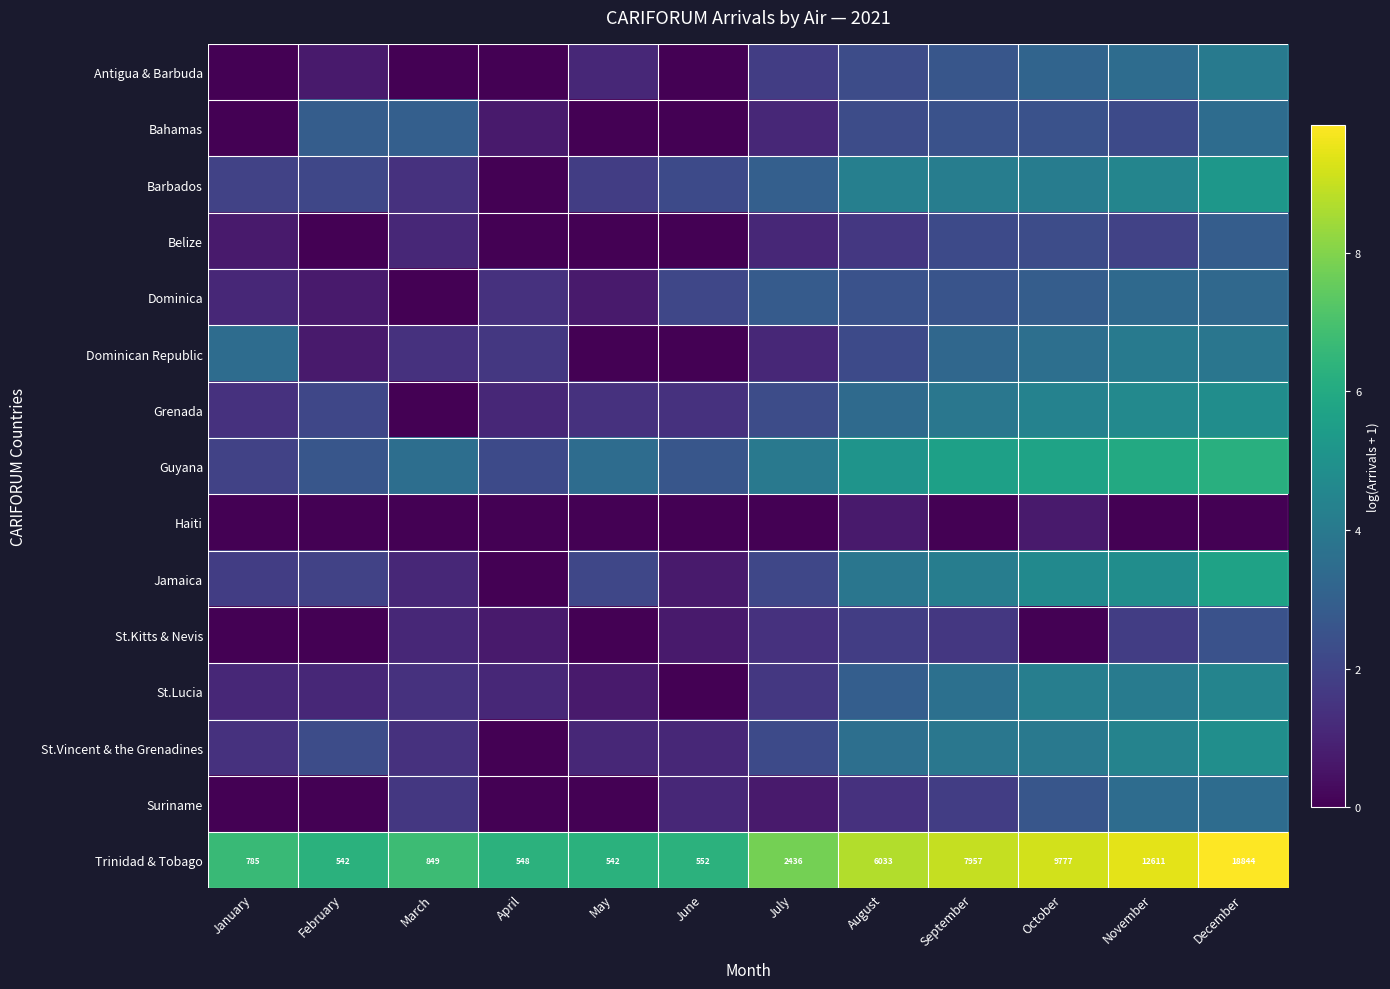

What is the difference between the maximum and minimum values in the Belize series?

2.9